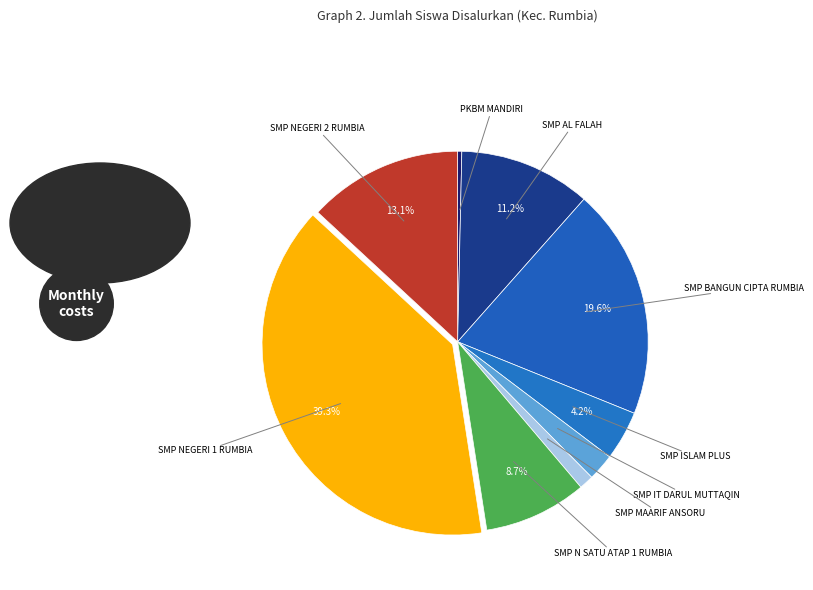

How many slices are in this pie chart?

9